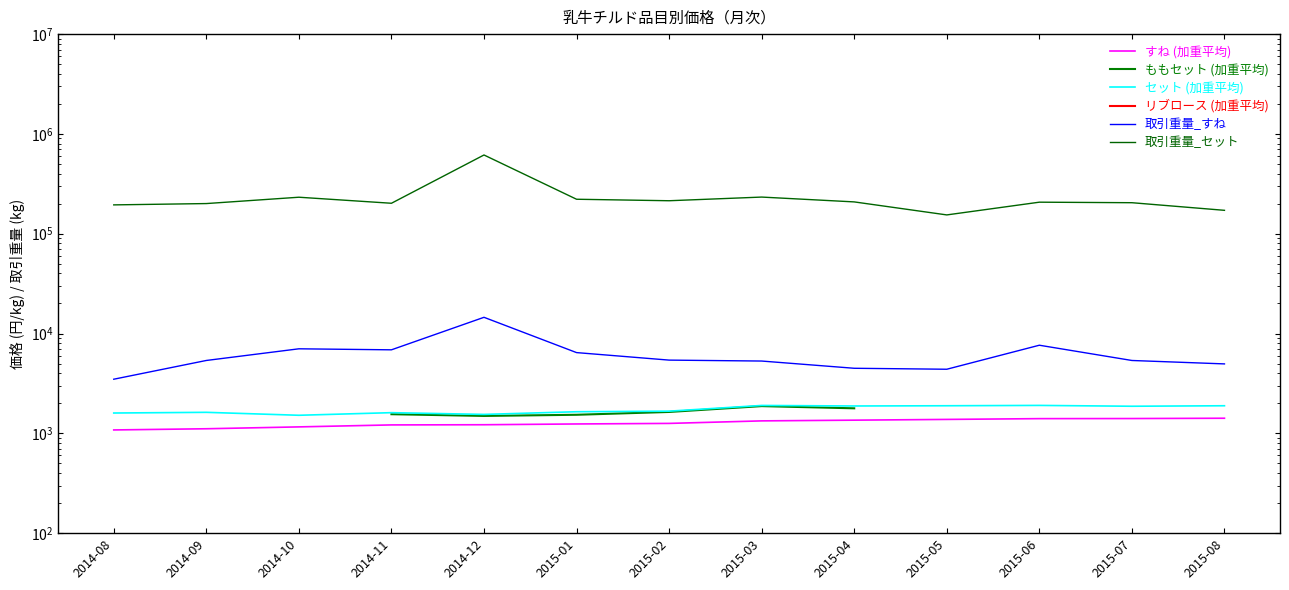

Is it true that セット (加重平均) equals 2989.3 at 2015-03?

False